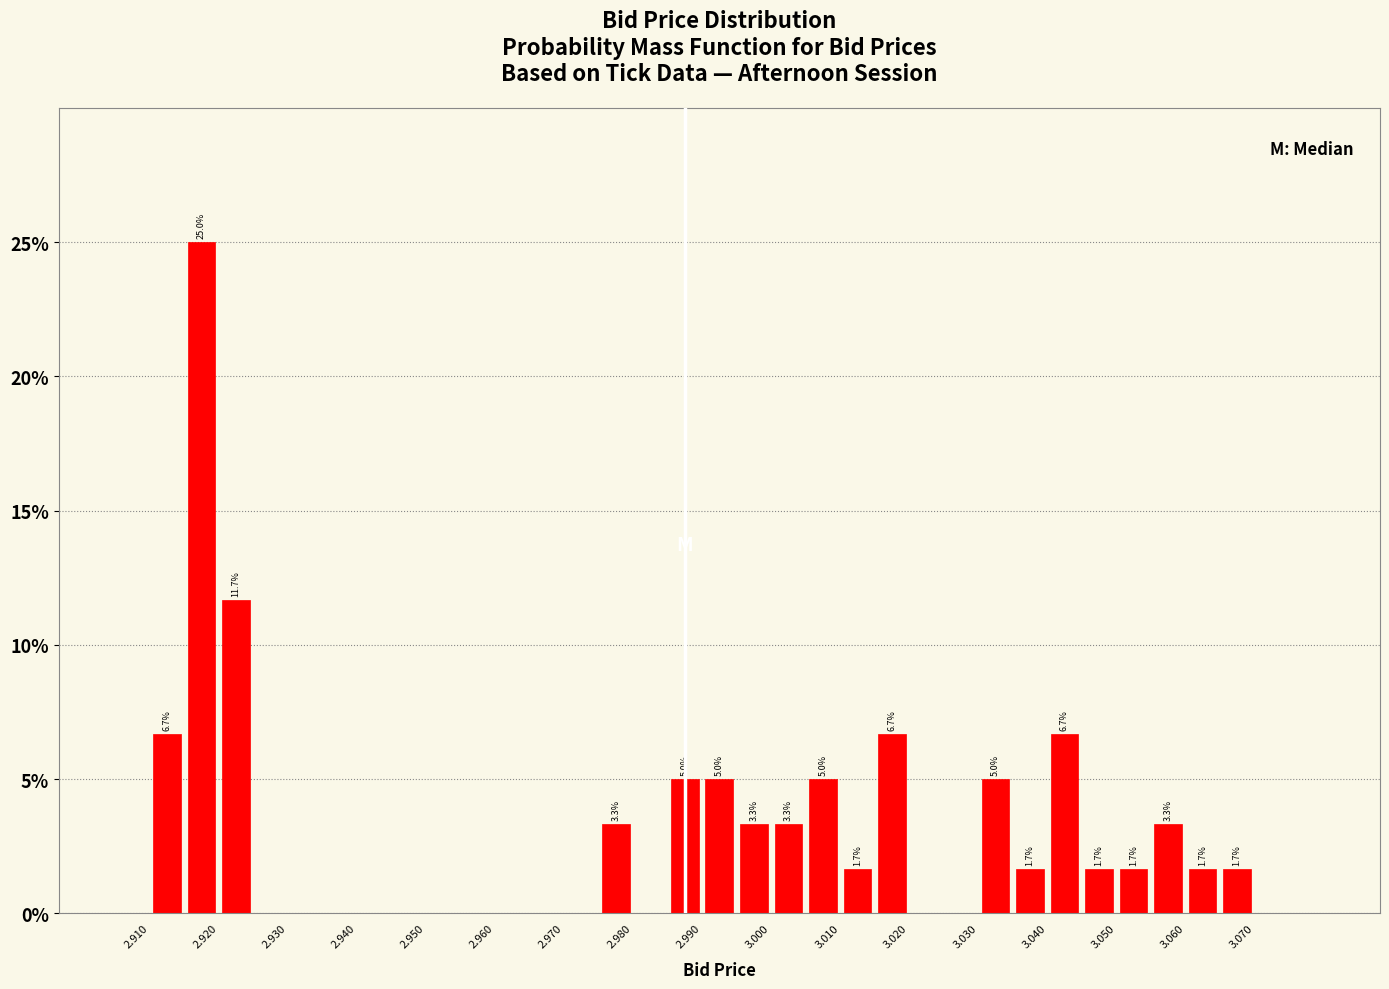

Which range on the x-axis has the tallest bar?

2.915 to 2.920